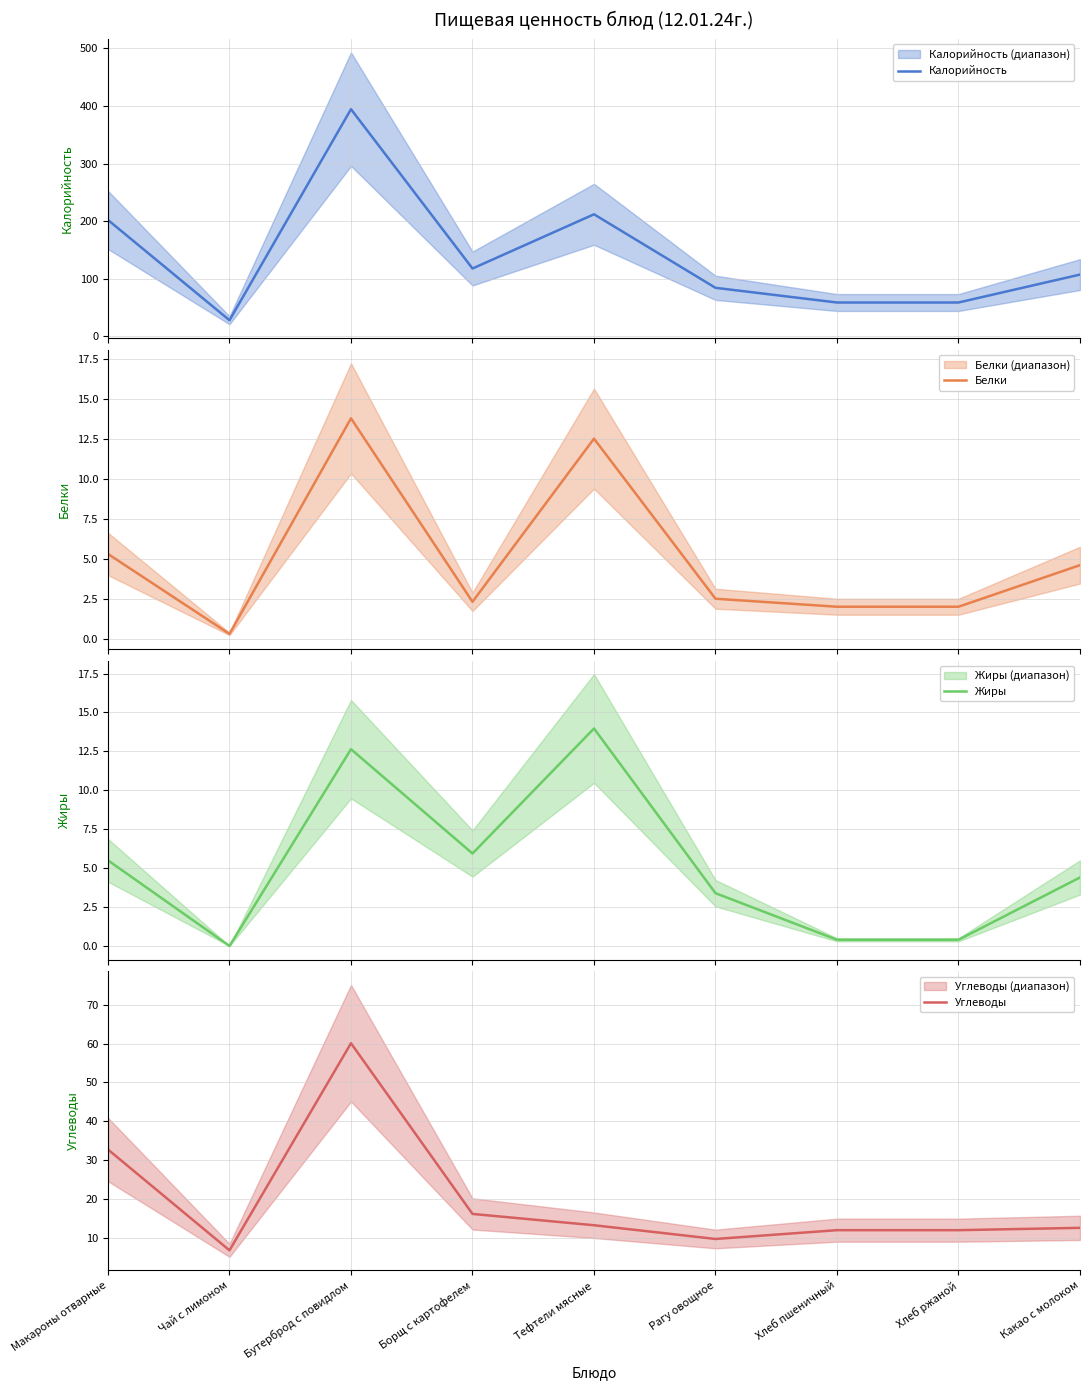

What are all the series names shown in the legend?

Калорийность, Белки, Жиры, Углеводы